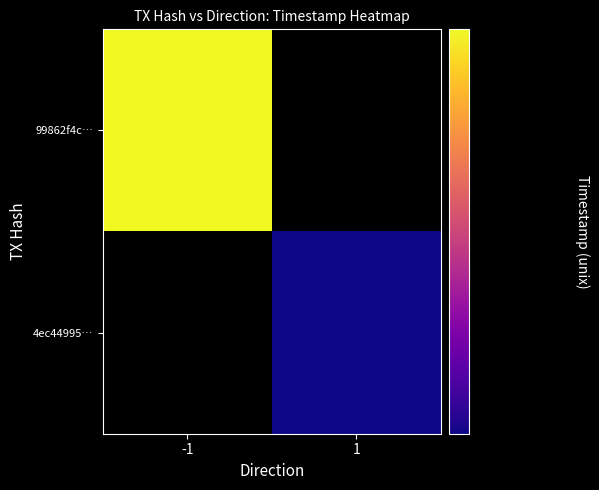

Reading left to right, extract all data points from this chart.

99862f4c6c0b6c27865e6b398fbb20c0adc6445: direction=-1	time_stamp=1620117023
4ec449959194ab37a7b6d1f4f96110692a3a6ed: direction=1	time_stamp=1620116558